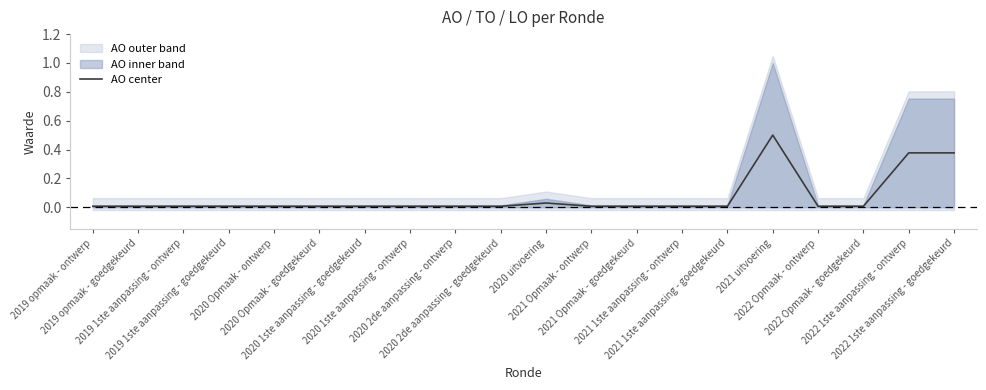

Which category has the highest value across all series?

2021 uitvoering